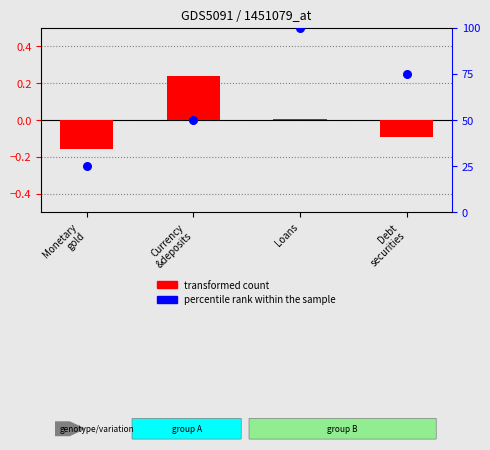

What are all the series names shown in the legend?

transformed count, percentile rank within the sample